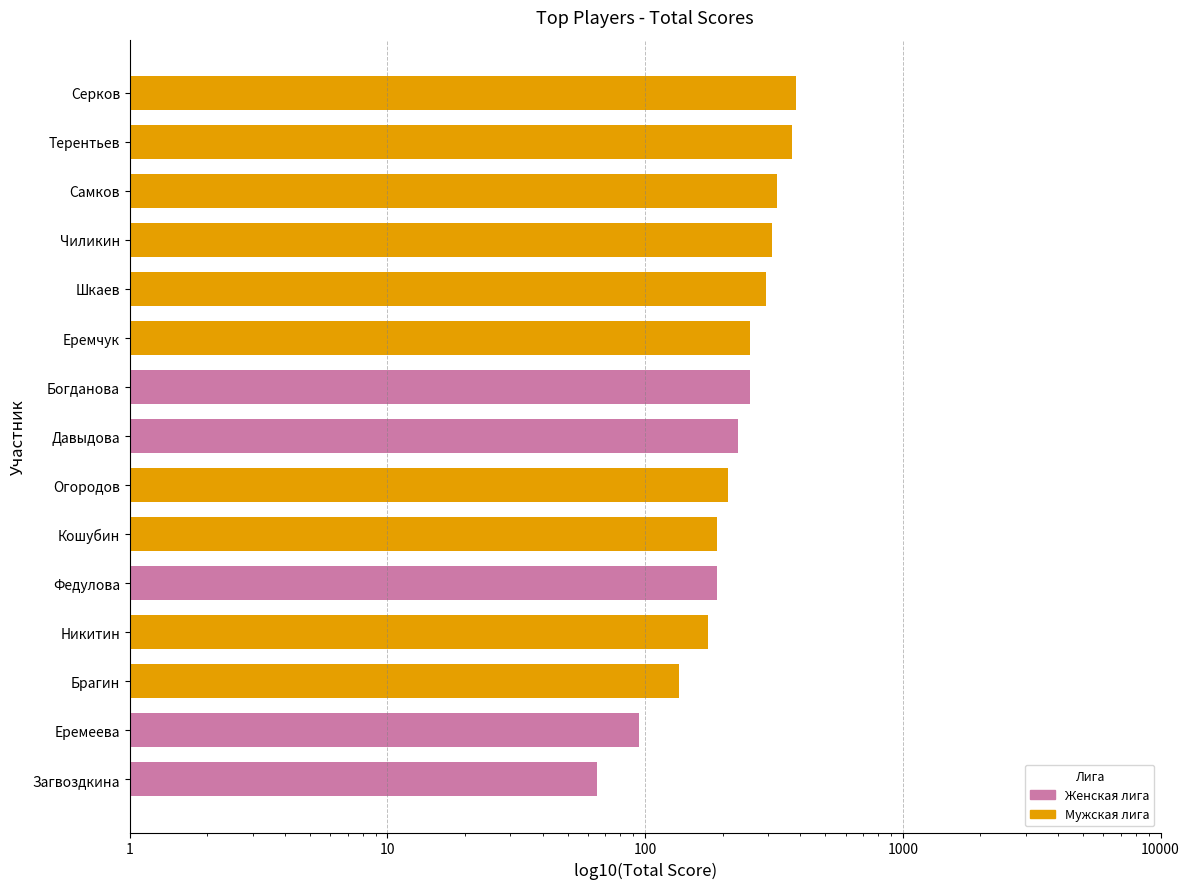

What is the value of the 5th bar from the left?

190